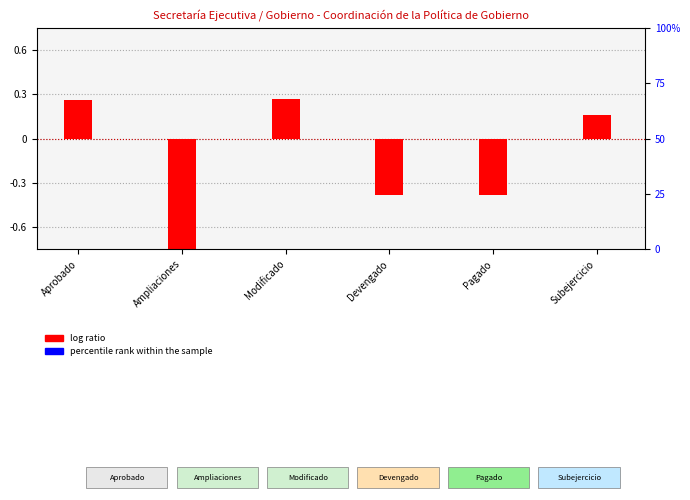

What is the spread (max minus min) of values at Devengado?

0.4